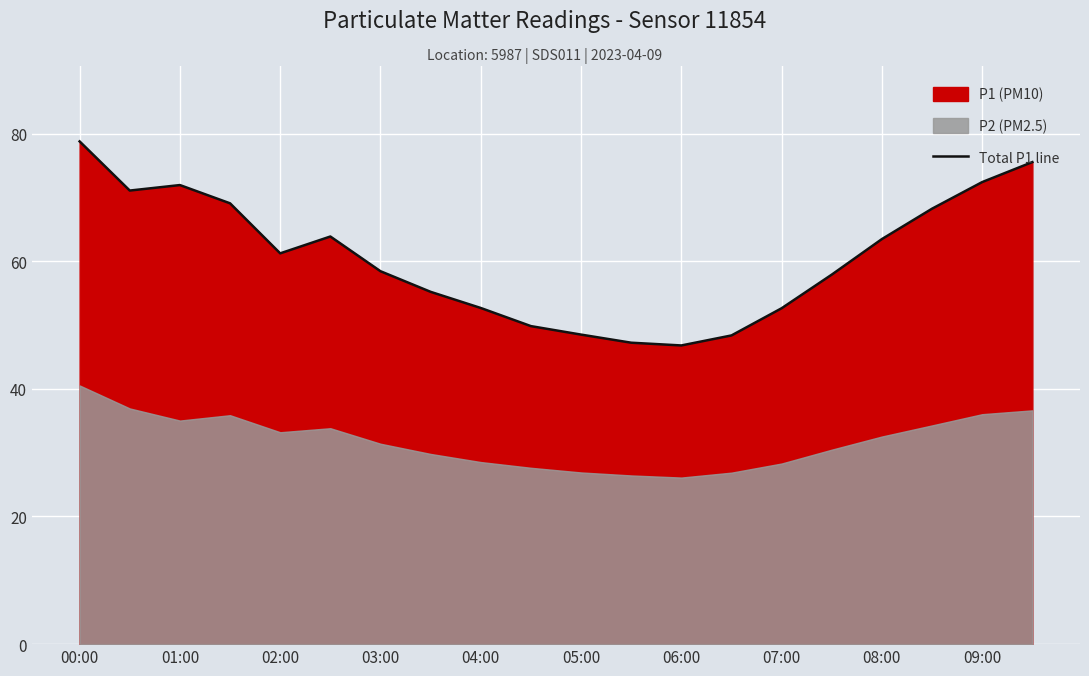

At which label does Total P1 line reach its peak?

00:00